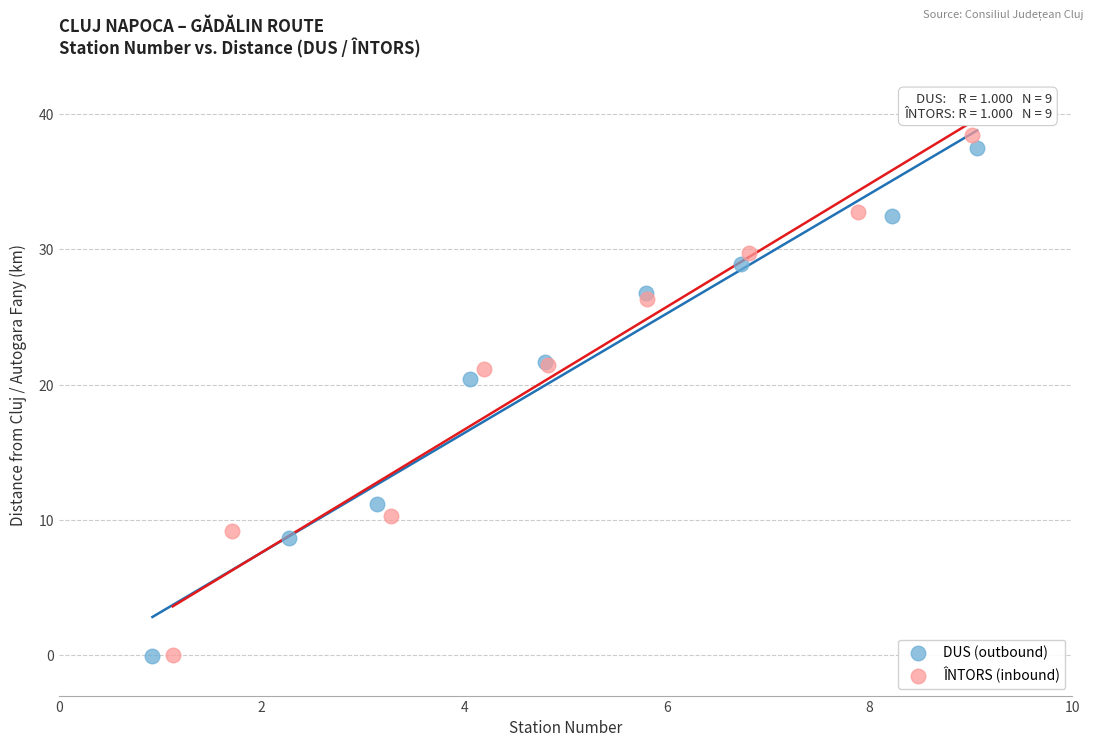

Which series has the largest Y range (max minus min)?

ÎNTORS (inbound)